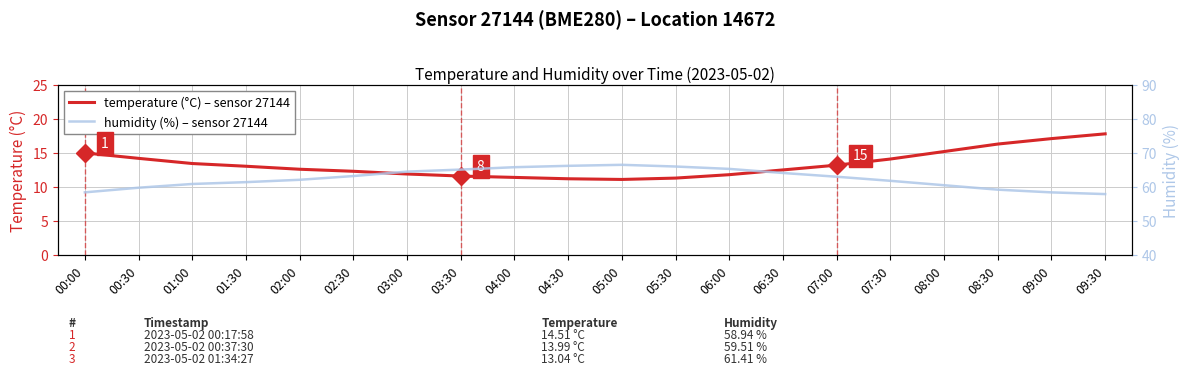

At which category is the sum across all series the highest?

05:00